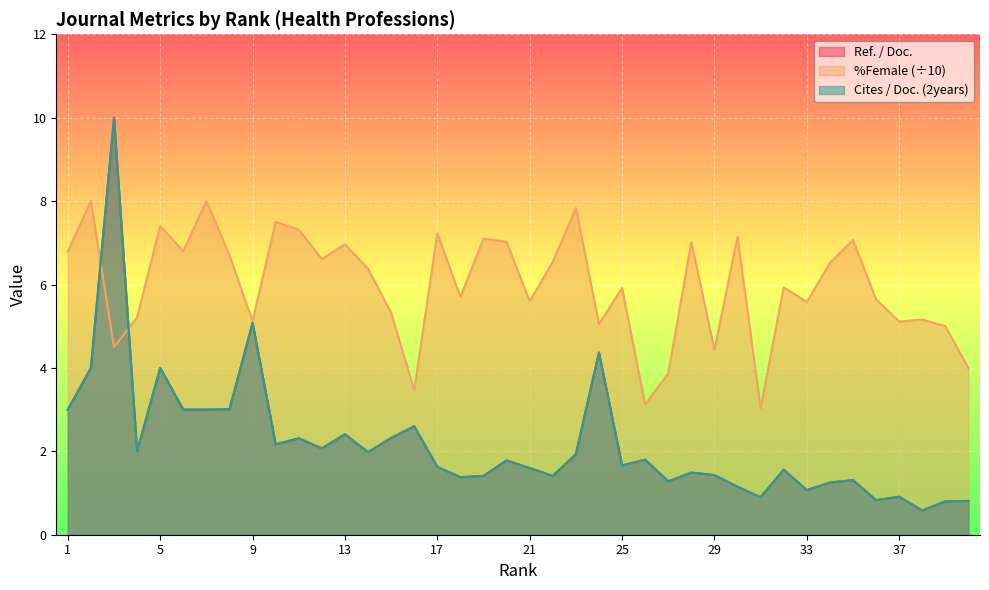

Between 6 and 30, which series saw the biggest shift?

Ref. / Doc.